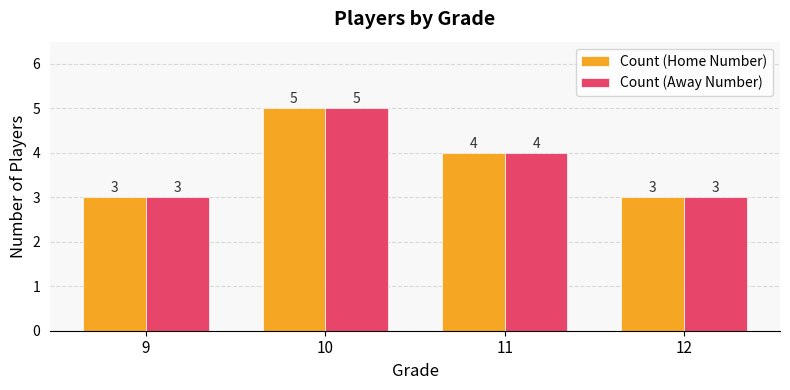

What is the minimum value for Count (Home Number)?

3